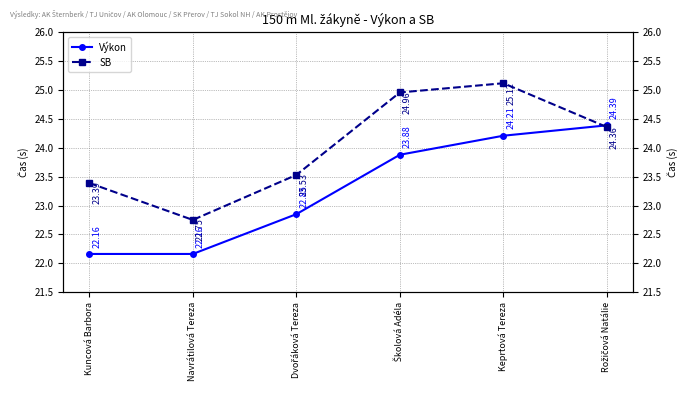

Rank the categories by SB value from lowest to highest.

Navrátilová Tereza, Kuncová Barbora, Dvořáková Tereza, Rožičová Natálie, Školová Adéla, Keprtová Tereza